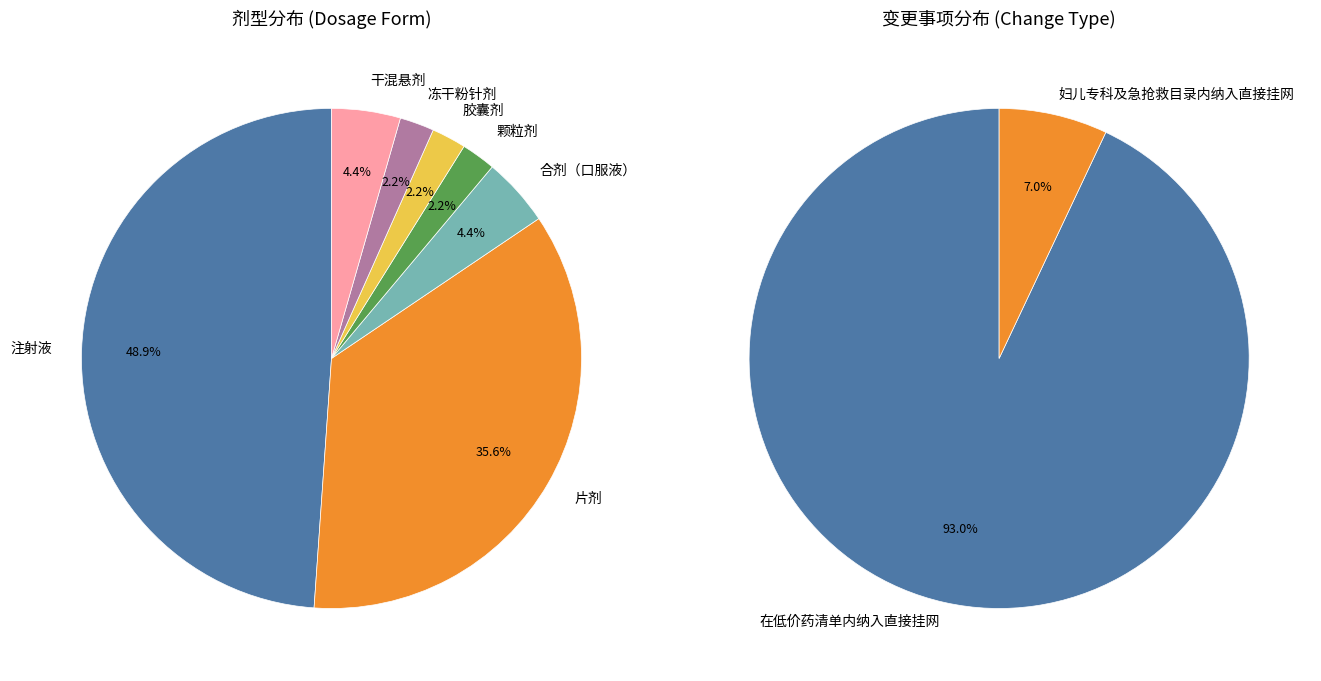

Approximately how many times larger is the value at 颗粒剂 compared to 片剂?

0.1